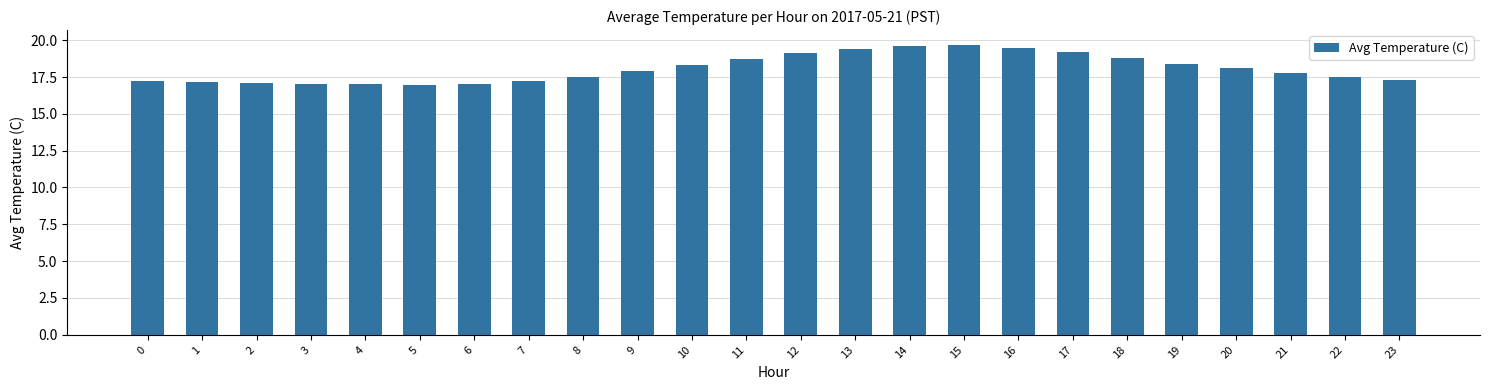

What is the value of the 7th bar from the left?

17.0